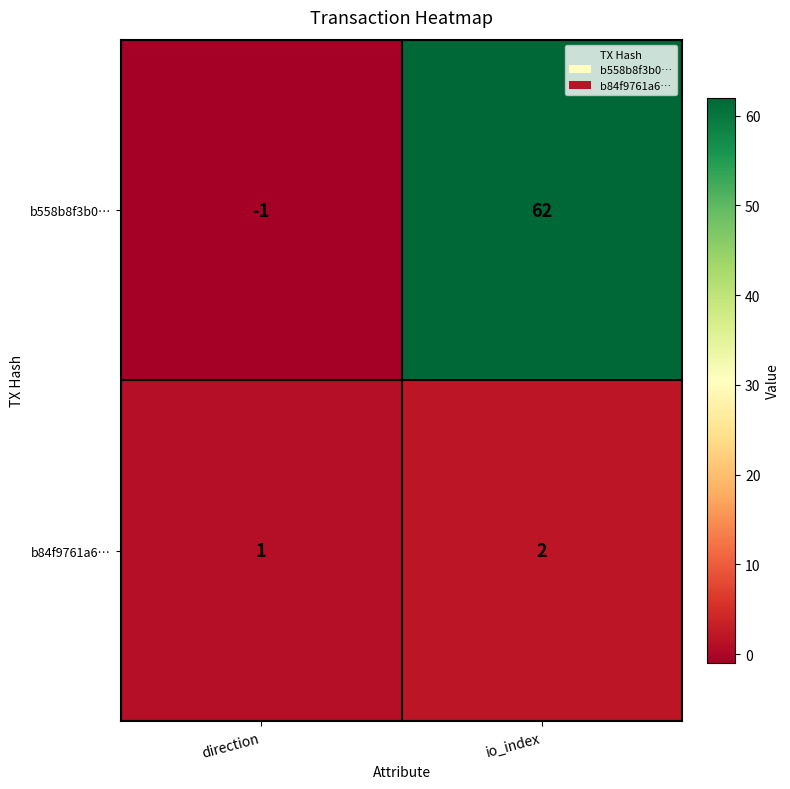

What is the sum of the b558b8f3b0… values at direction and io_index?

61